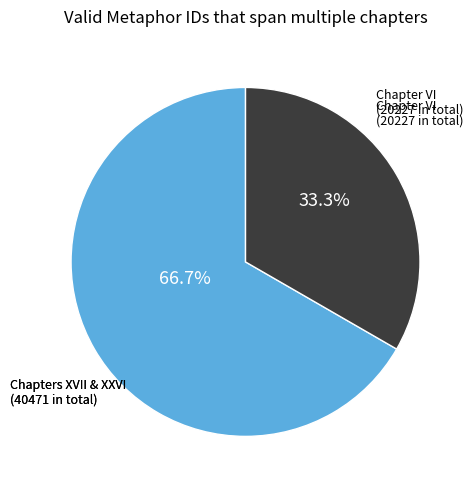

How many slices are in this pie chart?

2